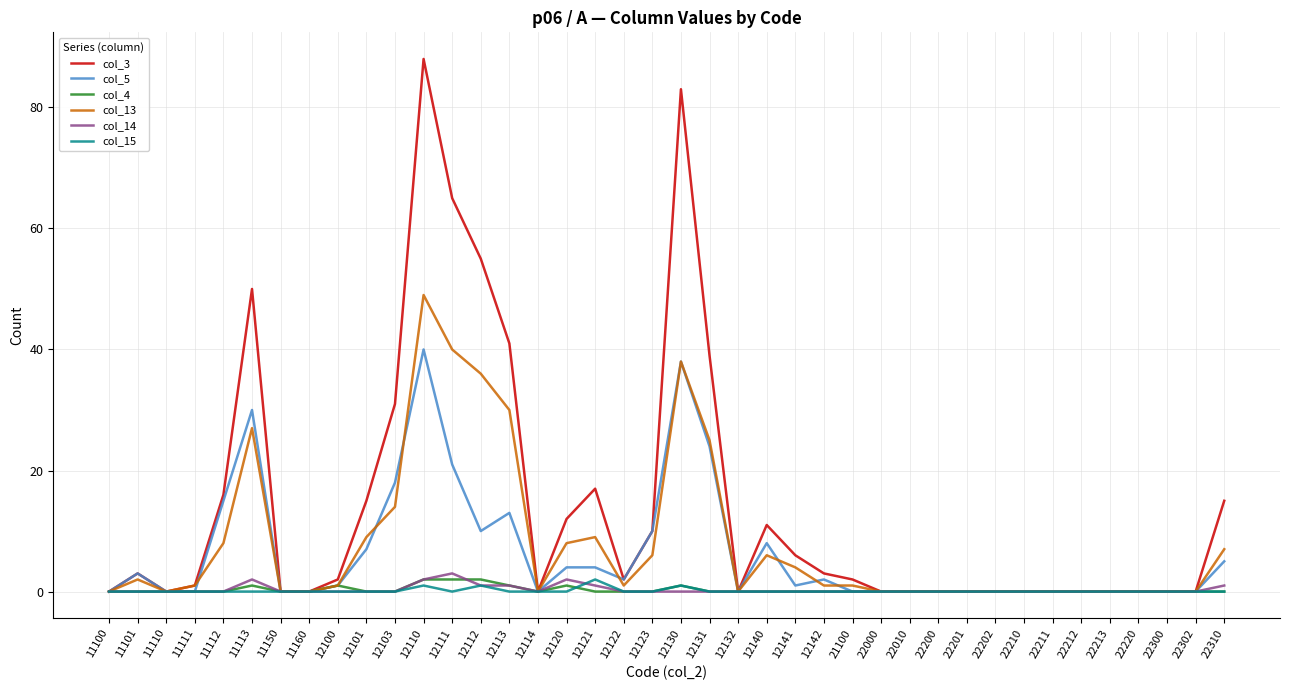

True or false: col_5 has a value of 0 at 11111.

True